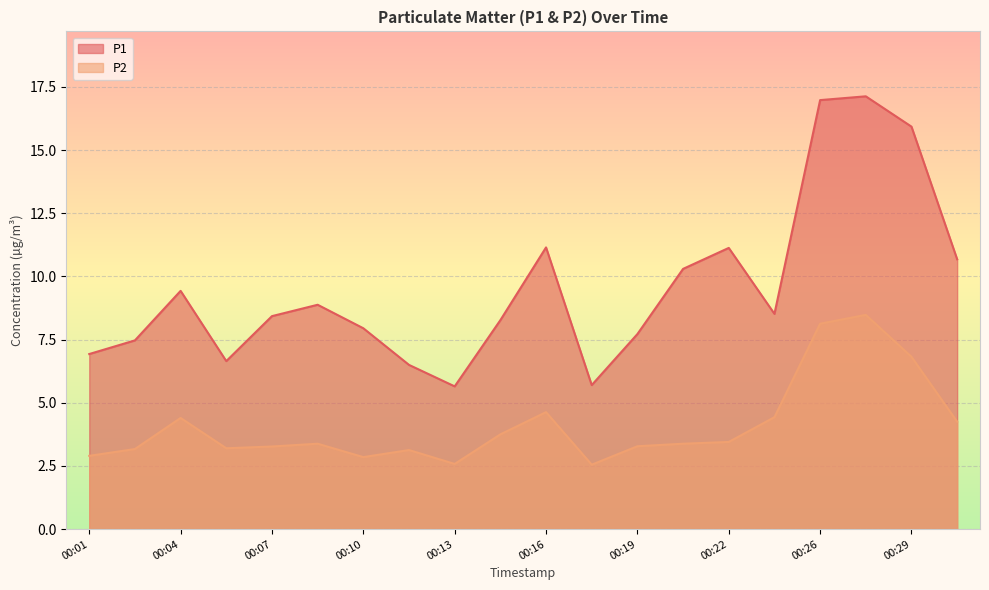

Reading right to left, transcribe all the data shown in this chart.

P1: 10.7	15.9	17.1	17.0	8.5	11.1	10.3	7.7	5.7	11.2	8.3	5.7	6.5	8.0	8.9	8.4	6.7	9.4	7.5	6.9
P2: 4.2	6.8	8.5	8.1	4.4	3.5	3.4	3.3	2.5	4.6	3.8	2.6	3.1	2.9	3.4	3.3	3.2	4.4	3.2	2.9